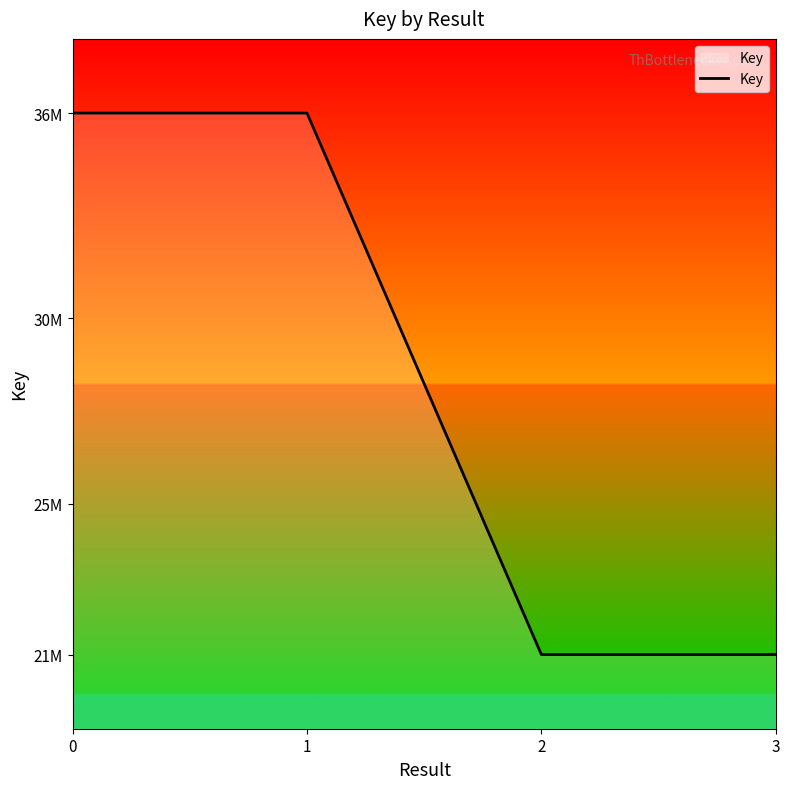

What is the sum of all values?

112930782